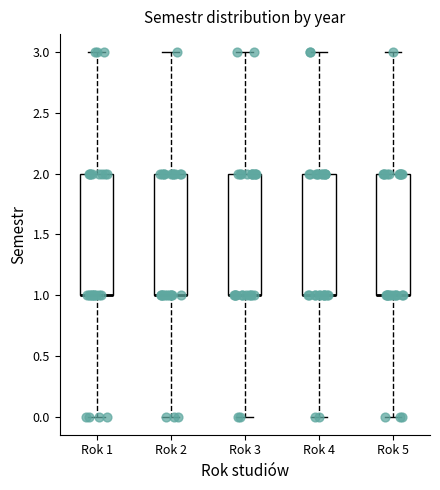

Where is the upper edge of the box for Rok 5 on the y-axis? The values are not printed on the chart, so give them approximately, as read against the axis.

2